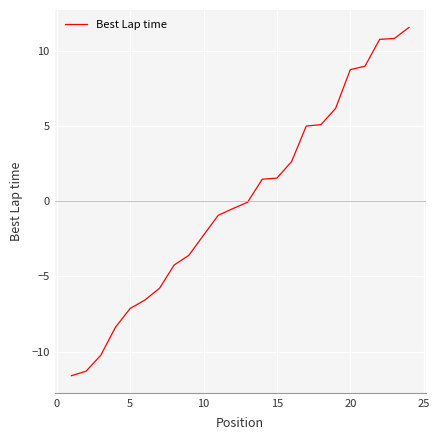

What is the smallest value displayed?

-11.6